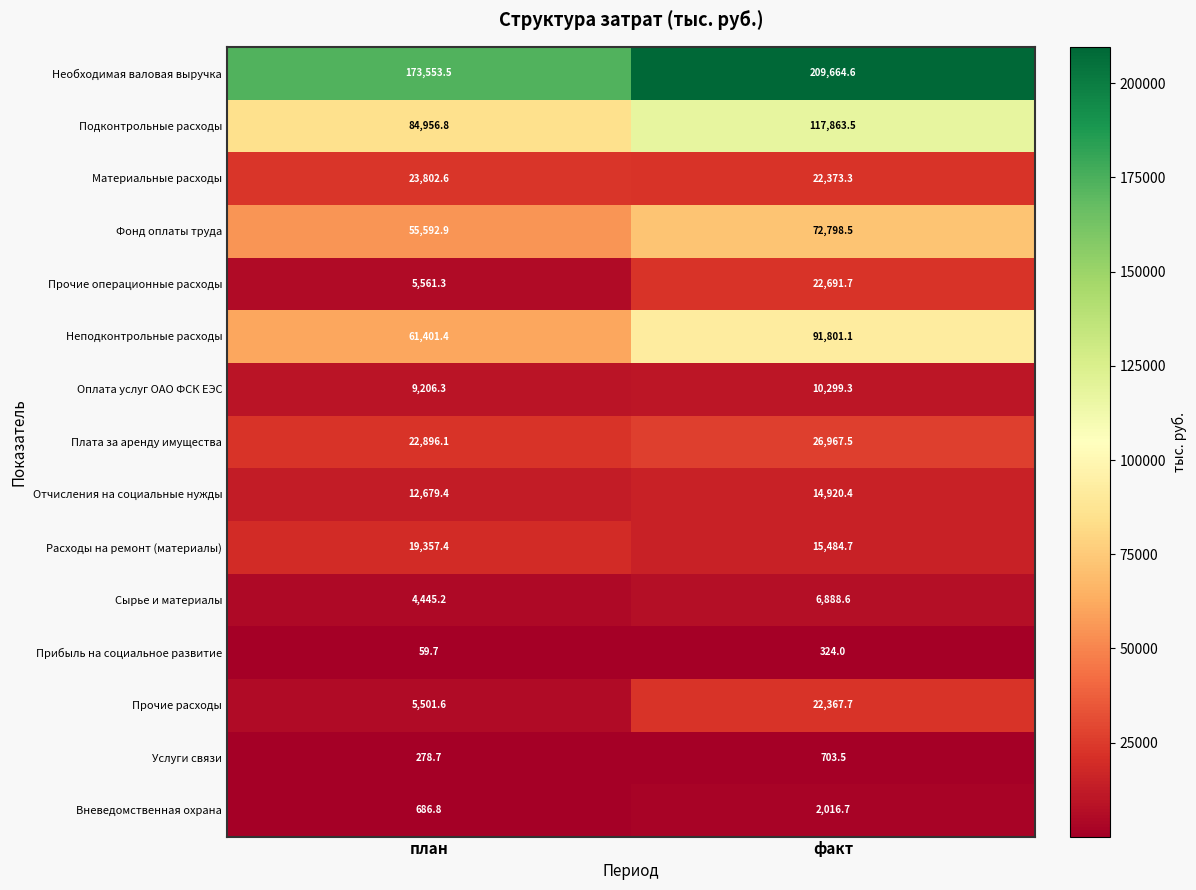

Reading left to right, list all the values displayed in this chart.

Необходимая валовая выручка: план=173553.5	факт=209664.6
Подконтрольные расходы: план=84956.8	факт=117863.5
Материальные расходы: план=23802.6	факт=22373.3
Фонд оплаты труда: план=55592.9	факт=72798.5
Прочие операционные расходы: план=5561.3	факт=22691.7
Неподконтрольные расходы: план=61401.4	факт=91801.1
Оплата услуг ОАО ФСК ЕЭС: план=9206.3	факт=10299.3
Плата за аренду имущества: план=22896.1	факт=26967.5
Отчисления на социальные нужды: план=12679.4	факт=14920.4
Расходы на ремонт (материалы): план=19357.4	факт=15484.7
Сырье и материалы: план=4445.2	факт=6888.6
Прибыль на социальное развитие: план=59.7	факт=324.0
Прочие расходы: план=5501.6	факт=22367.7
Услуги связи: план=278.7	факт=703.5
Вневедомственная охрана: план=686.8	факт=2016.7